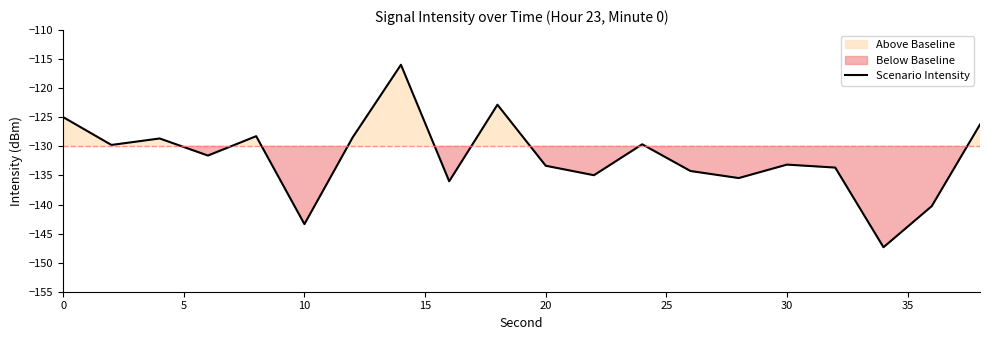

The value at 20 is -228.4. True or false?

False